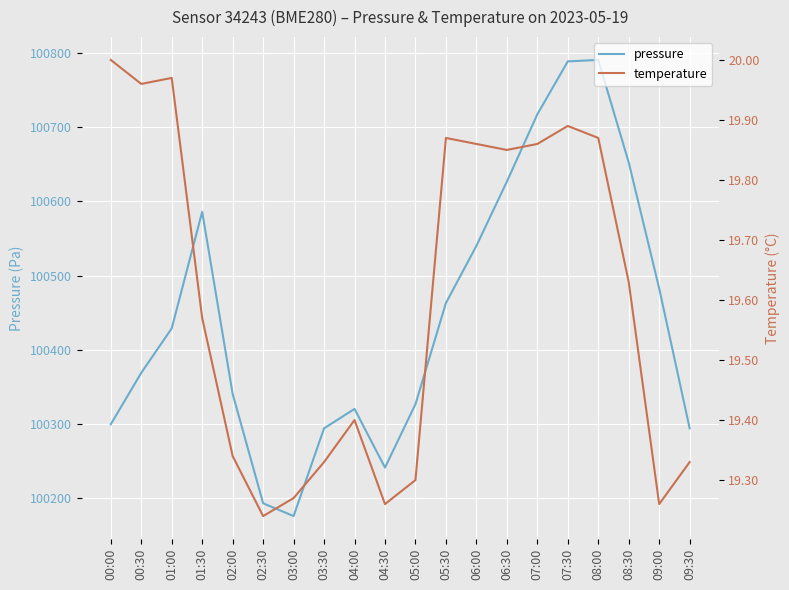

Does the chart display data point markers on the line(s)?

No